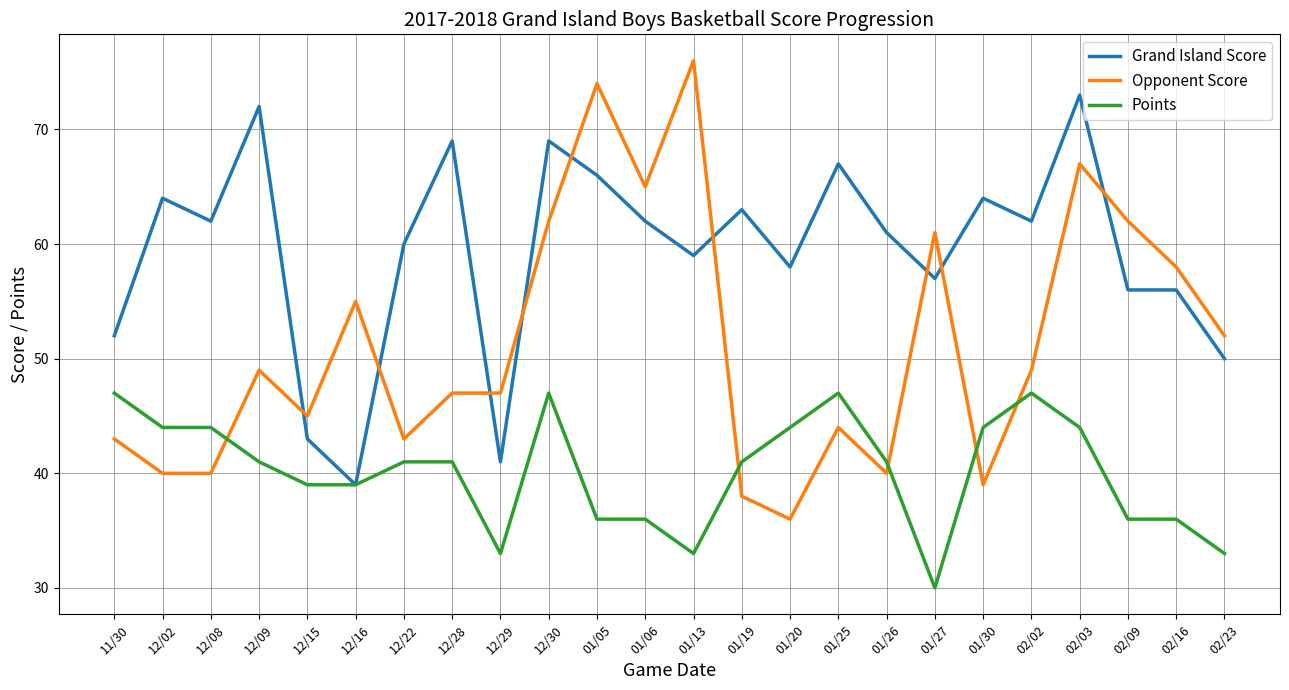

Rank the series by their average value, from highest to lowest.

Grand Island Score, Opponent Score, Points